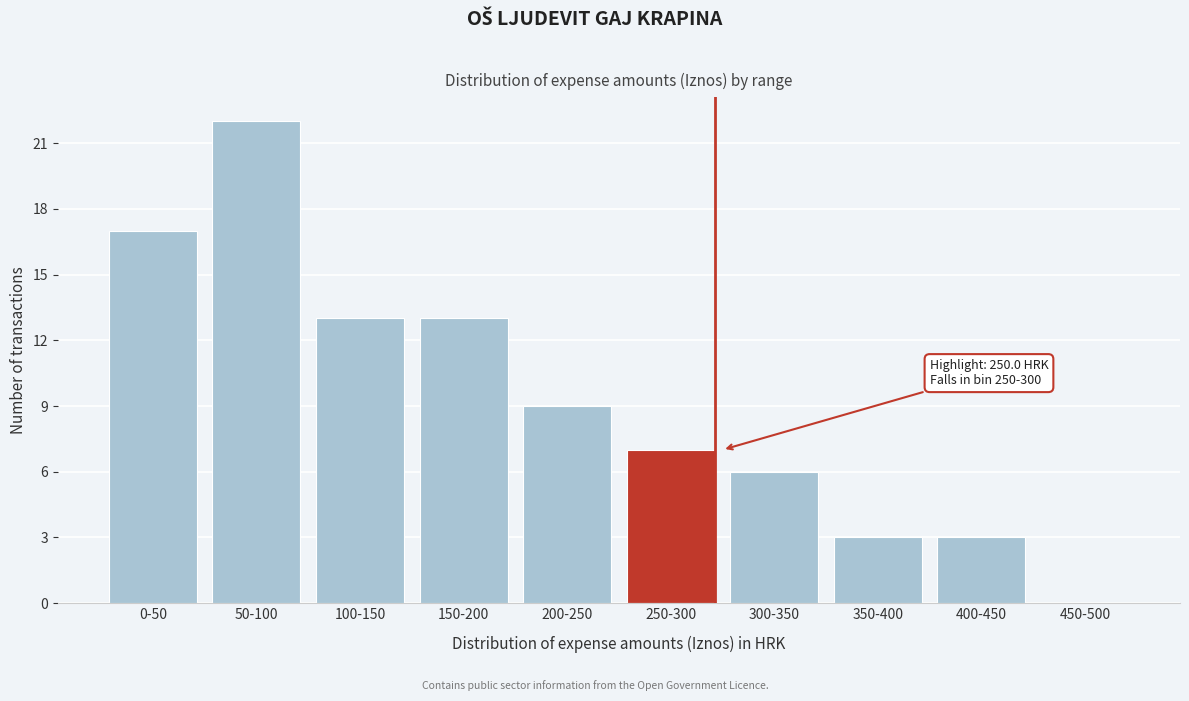

Reading left to right, what are all the values shown in this chart?

0-50=17	50-100=22	100-150=13	150-200=13	200-250=9	250-300=7	300-350=6	350-400=3	400-450=3	450-500=0